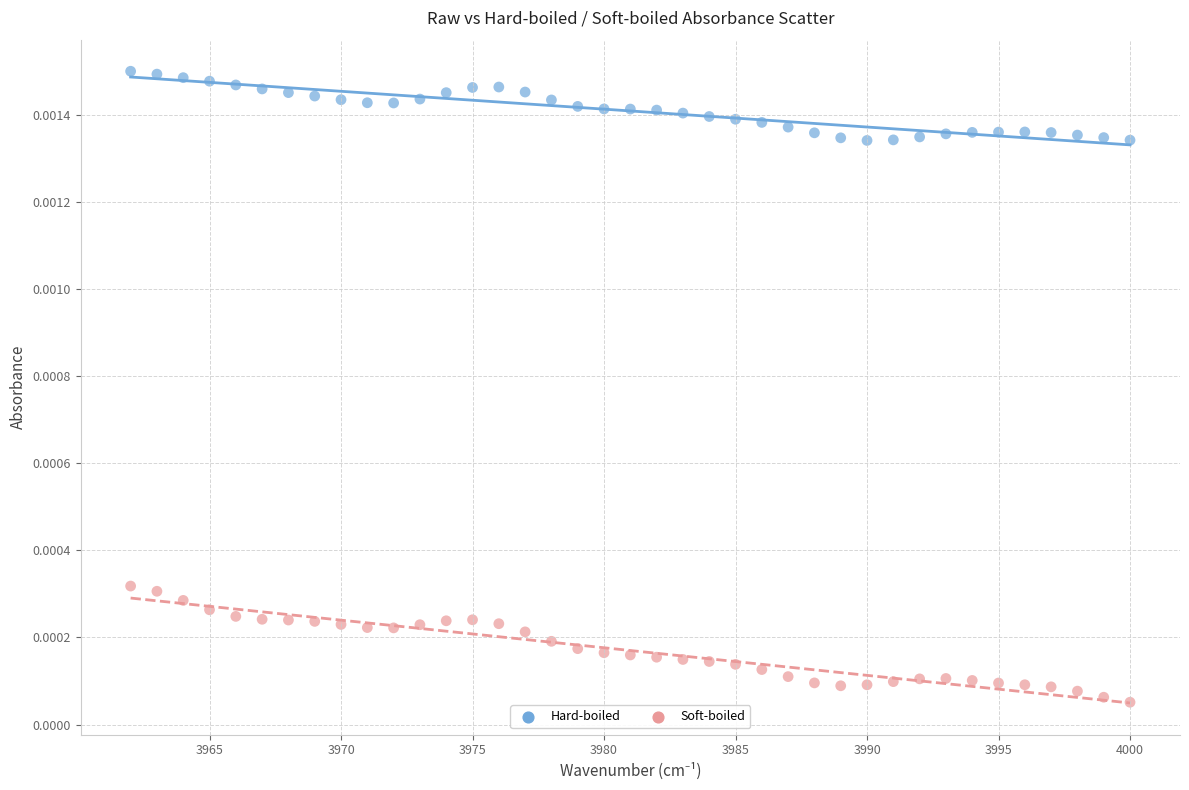

What are all the series names shown in the legend?

Hard-boiled, Soft-boiled